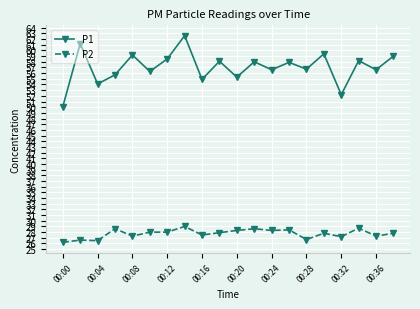

What is the value of the P2 point at the 3rd from the left?

26.5